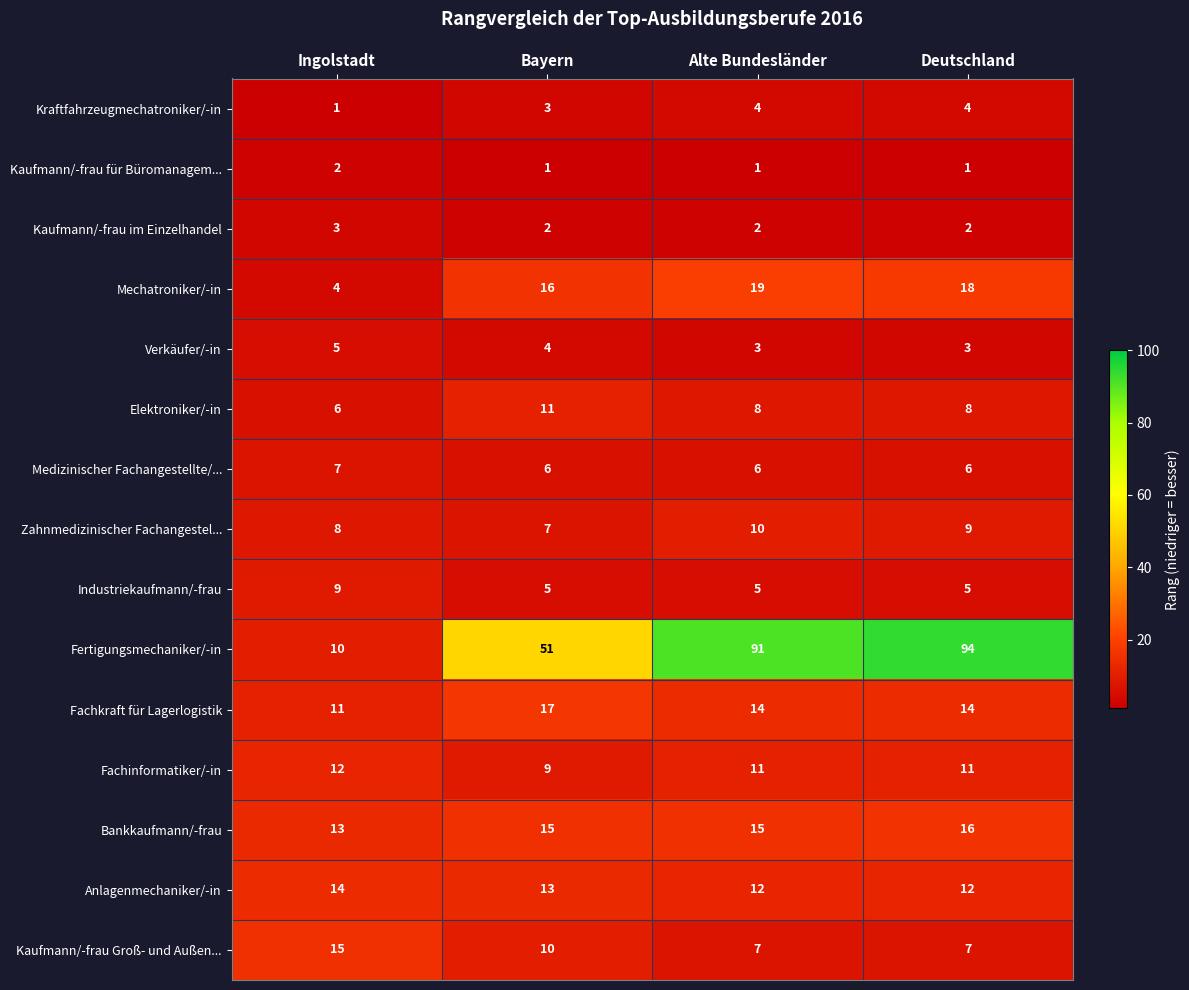

What is the sum of the Bankkaufmann/-frau values at Bayern and Ingolstadt?

28